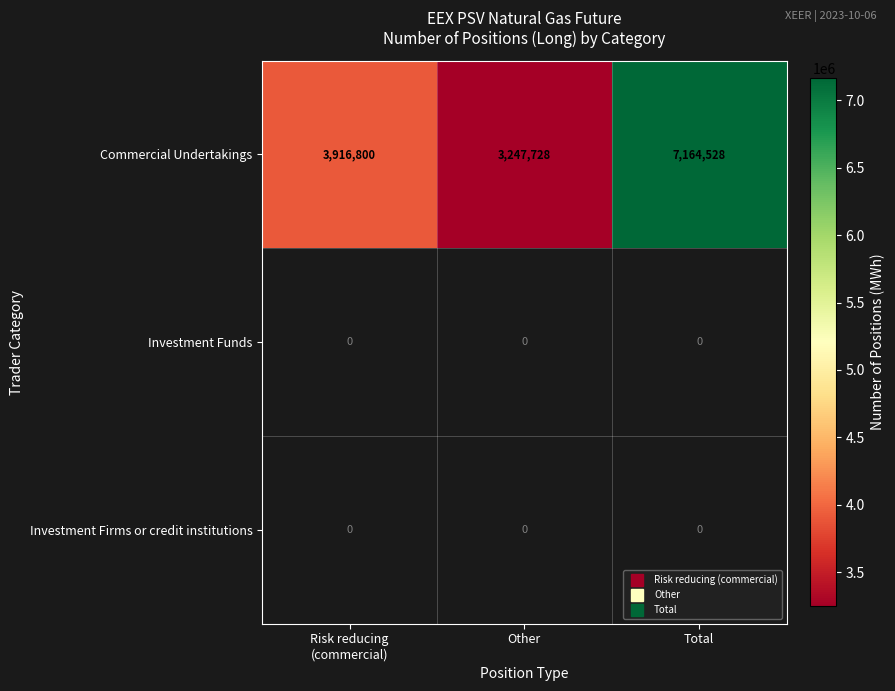

The value of Commercial Undertakings at Total is 7164528.0. True or false?

True